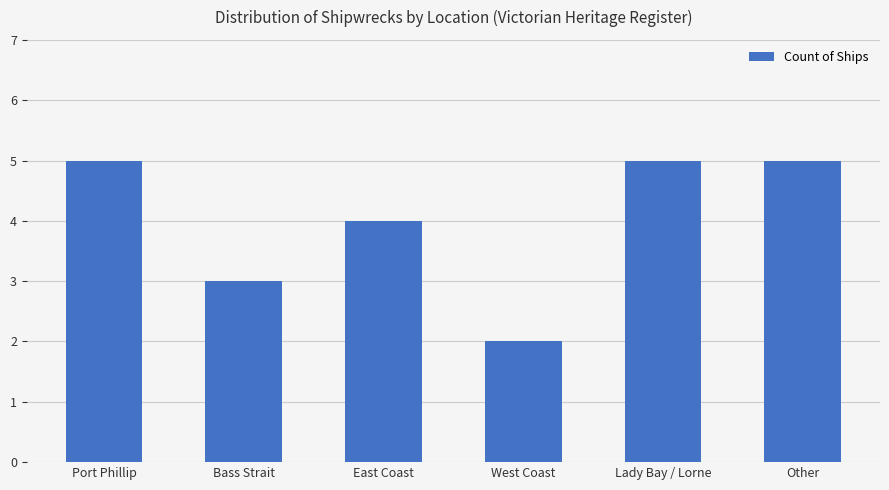

True or false: the data shows 5 at Other.

True